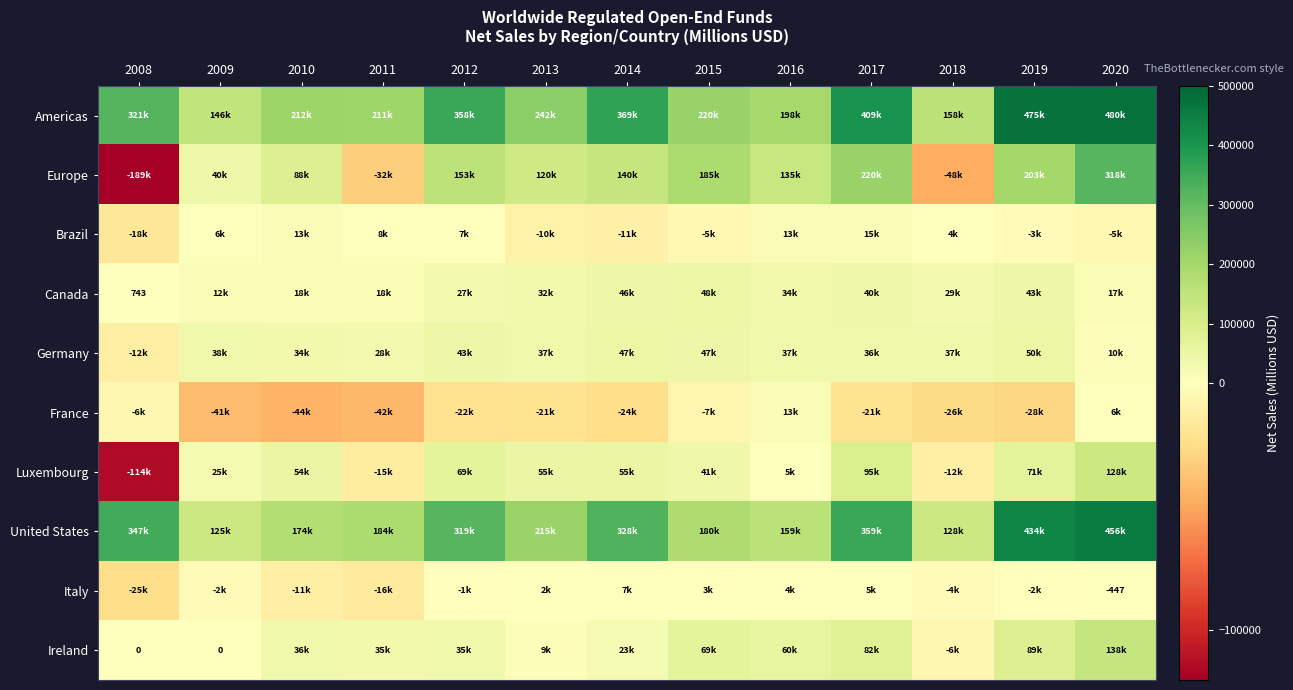

How many positive values does the Ireland series have?

10